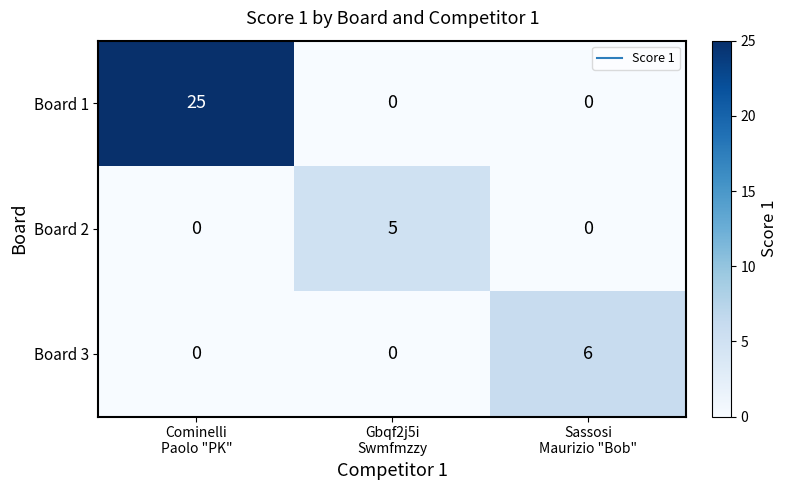

Which series has the largest range (max minus min)?

Board 1